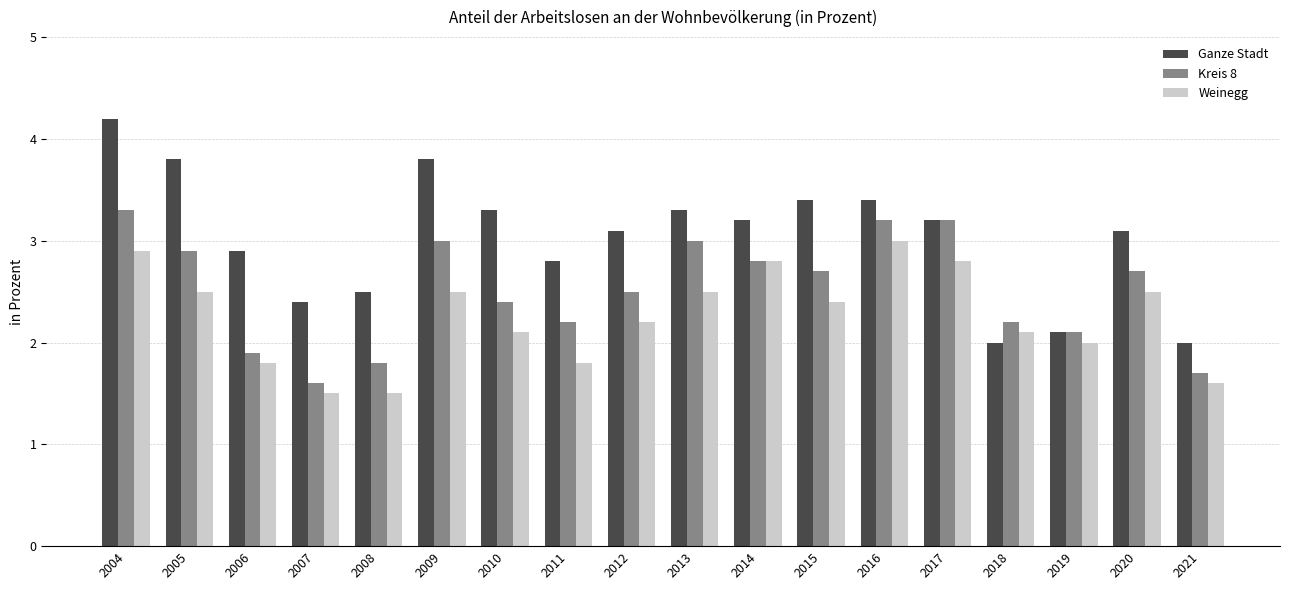

The value of Ganze Stadt at 2012 is 3.1. True or false?

True